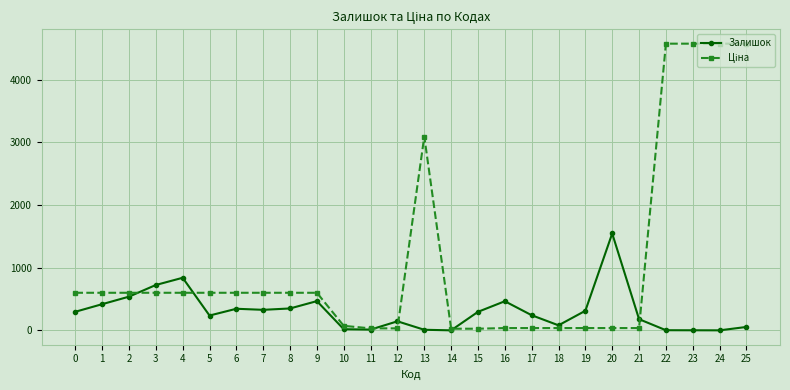

At how many categories does at least one series exceed 1026?

6